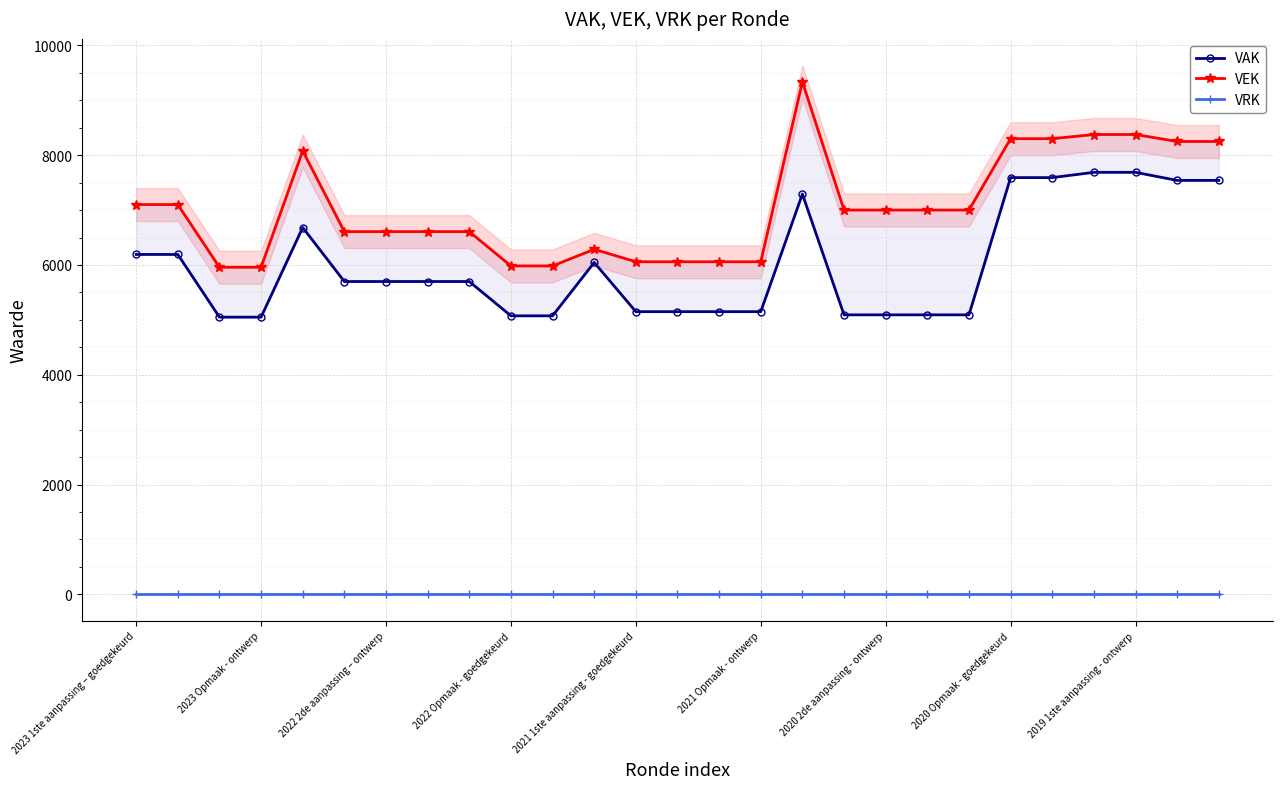

What are all the series names shown in the legend?

VAK, VEK, VRK